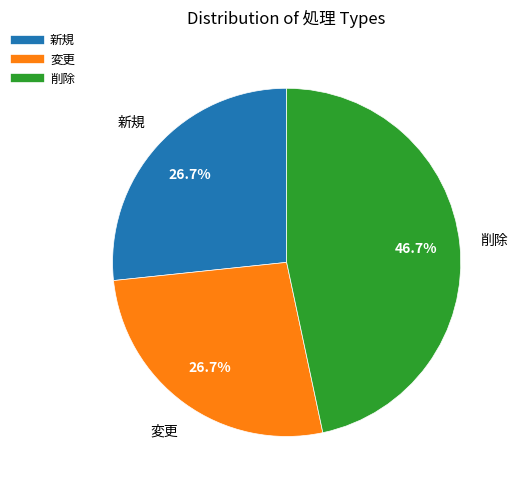

To the nearest percent, what is the difference between the largest and smallest slice percentages?

20%